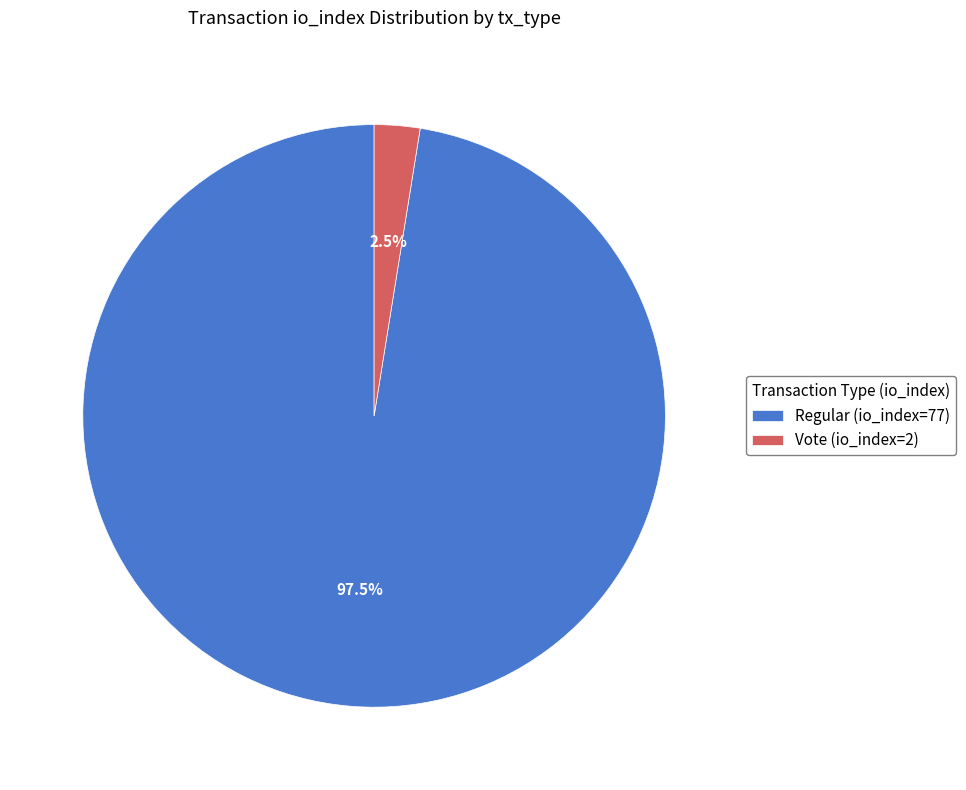

Is Regular (io_index=77) the majority of the pie?

Yes